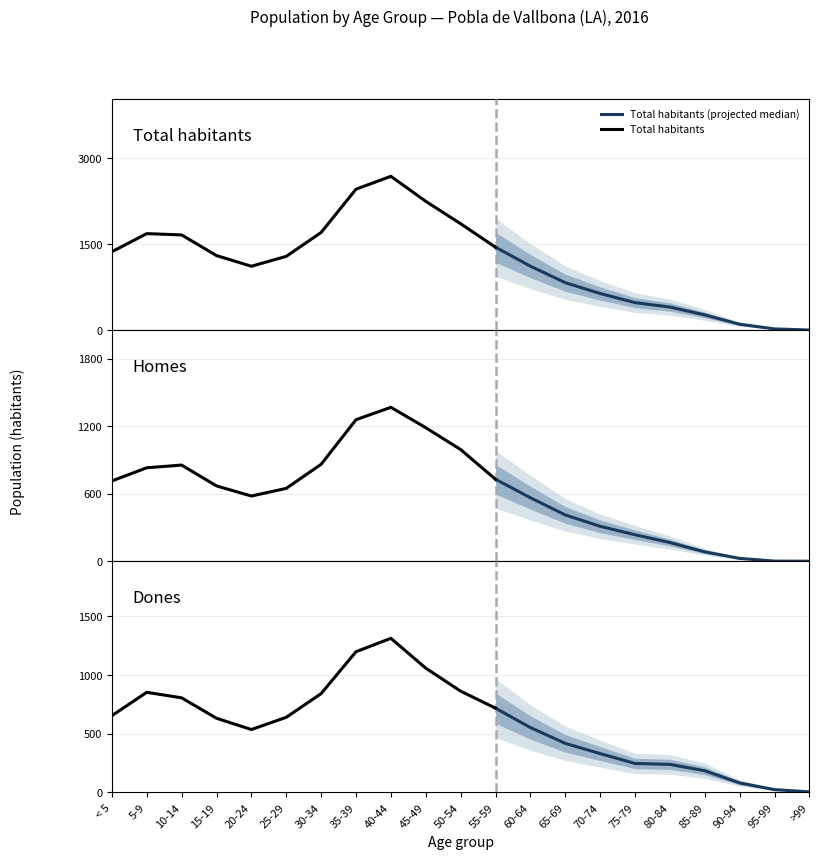

True or false: Dones and Total habitants cross at least once.

False